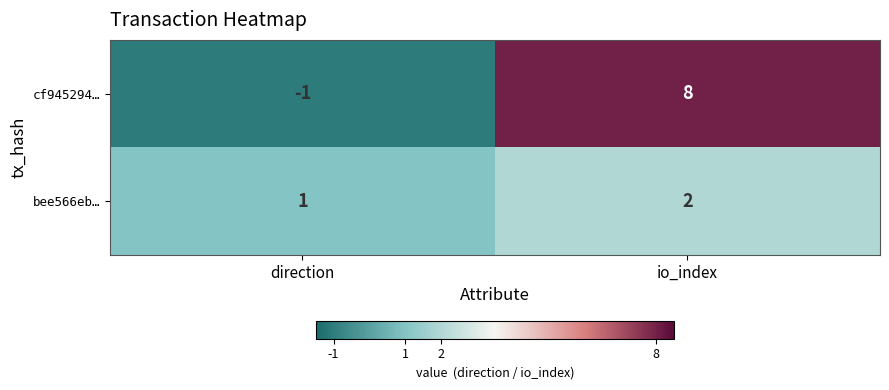

Which series changed the most between direction and io_index?

cf945294…